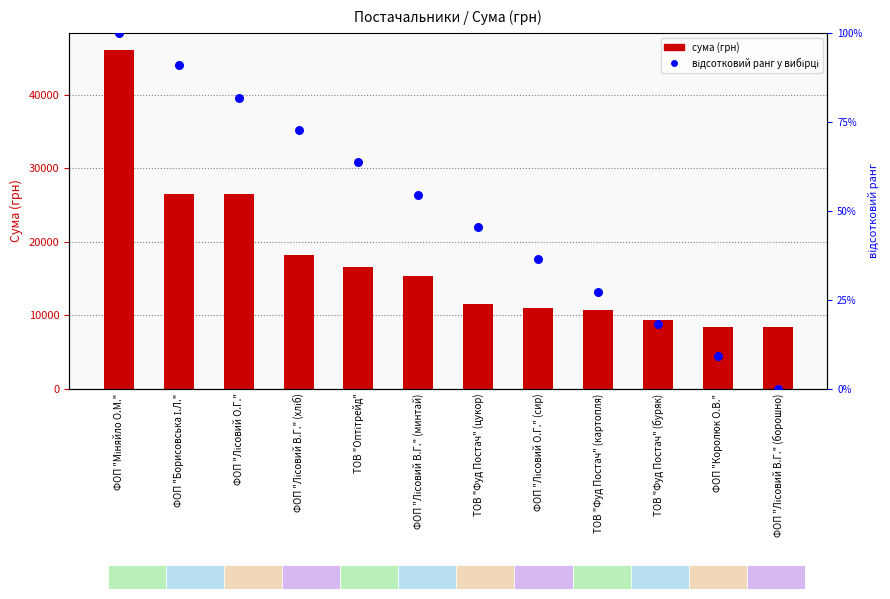

What are all the series names shown in the legend?

СУМА (ГРН), відсотковий ранг у вибірці